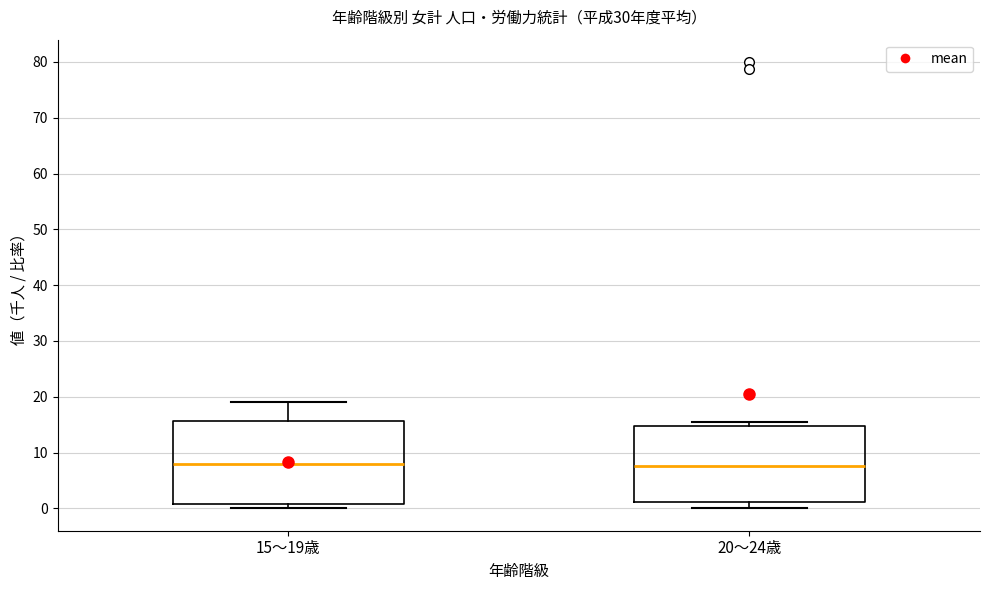

Reading left to right, transcribe this box plot: for each box, give where its median line is, the range the box spans, and where its two whiskers end, as read against the y-axis. The values are not printed on the chart, so give them approximately, as read against the axis.

15～19歳: median 8, box 1 to 16, whiskers 0 to 19
20～24歳: median 8, box 1 to 15, whiskers 0 to 16